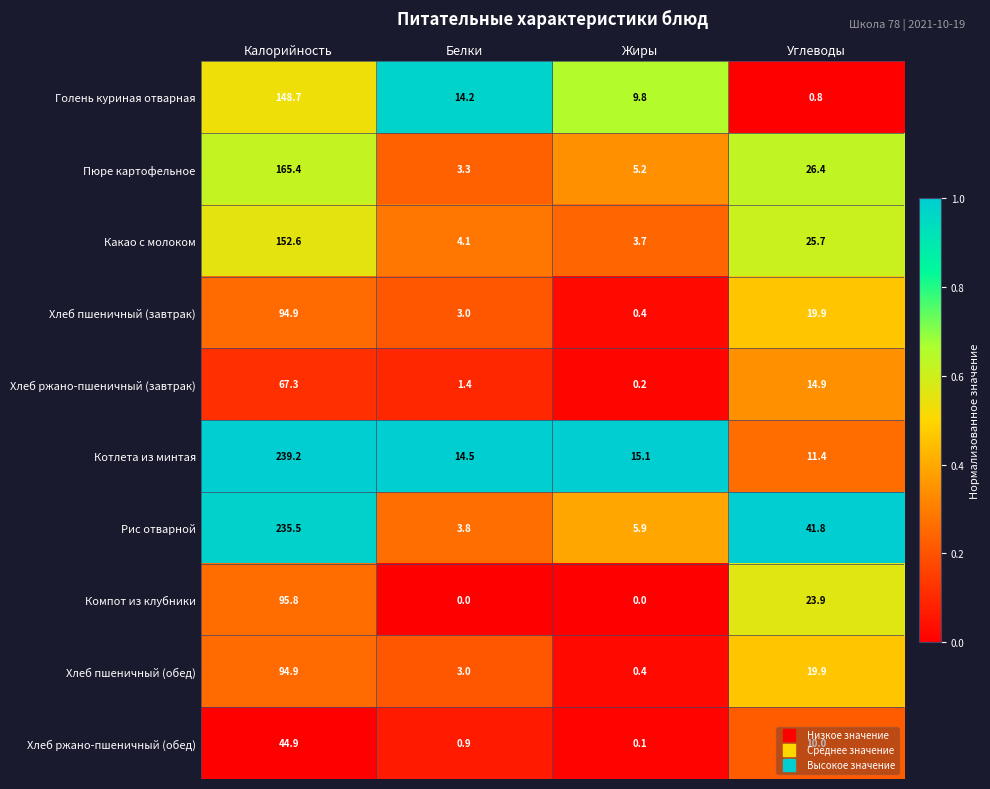

What is the difference between the second highest and second lowest values in the Котлета из минтая series?

0.6